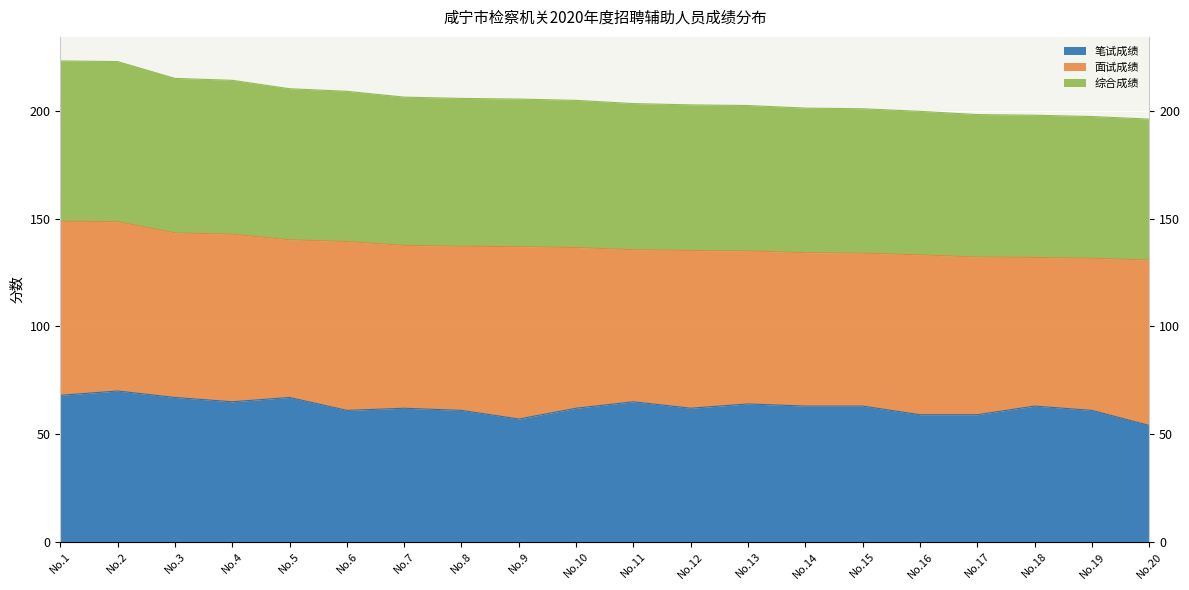

What is the difference between the 笔试成绩 values at No.1 and No.19?

7.0